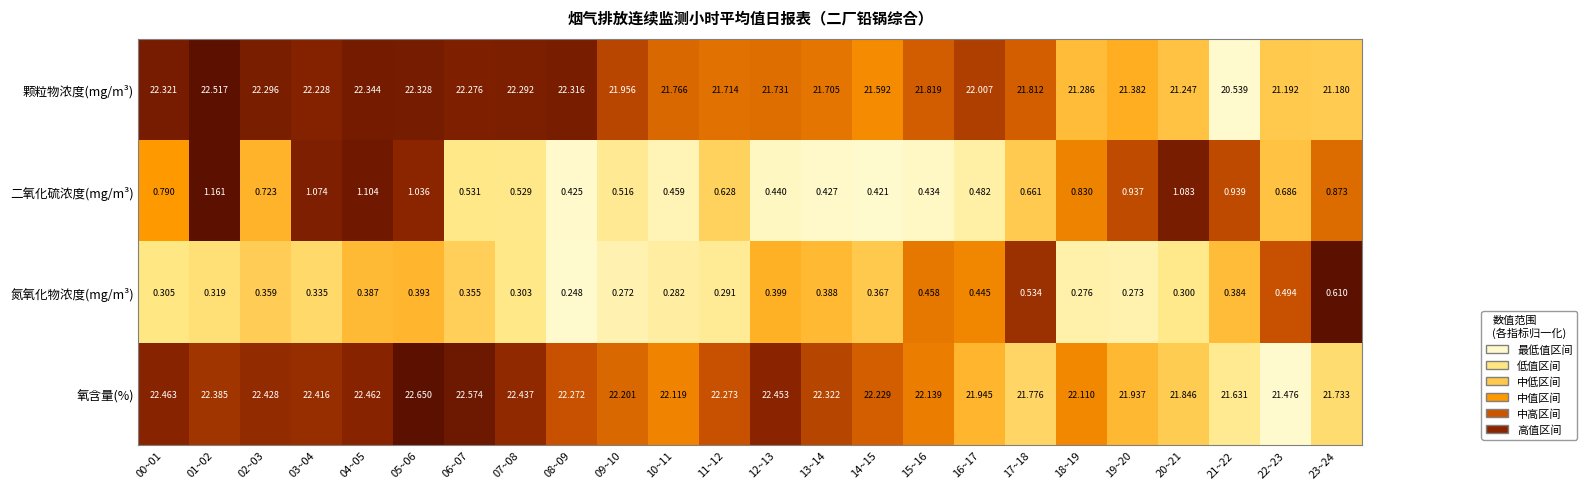

Which series changed the most between 05~06 and 19~20?

颗粒物浓度(mg/m³)